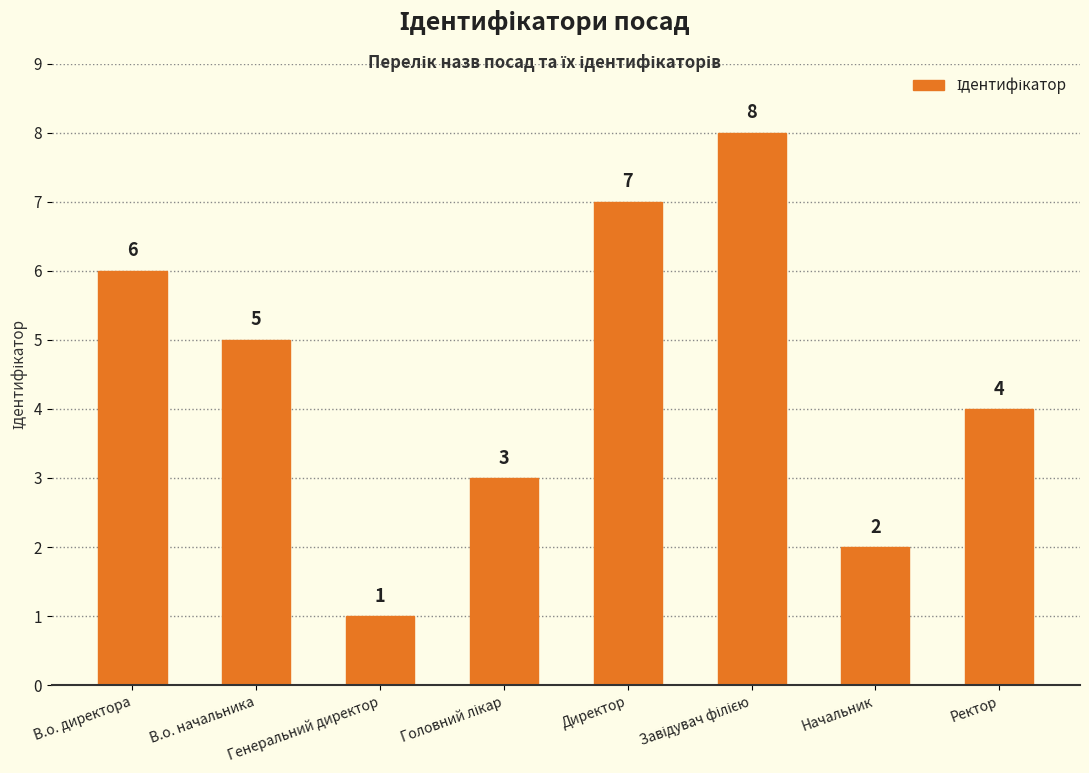

What is the label of the 1st bar from the right?

Ректор